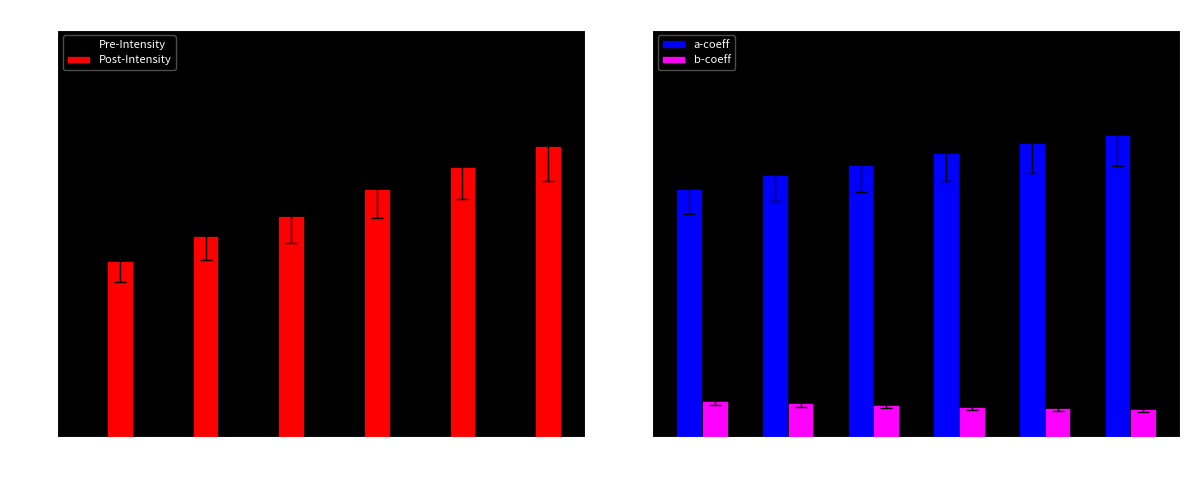

The a-coeff series shows 445.6 at 5. True or false?

False